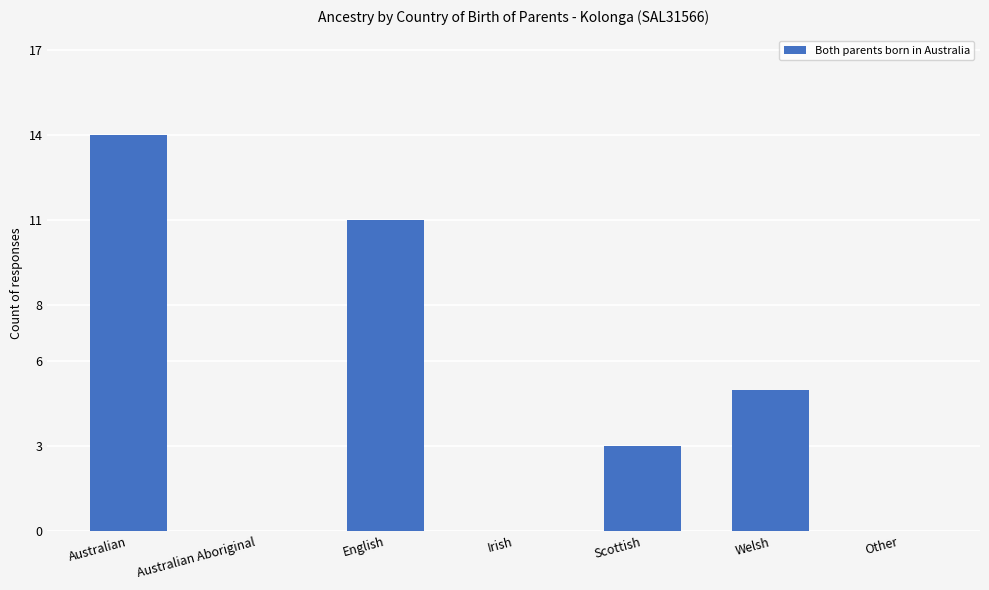

At which label does the data first exceed 3?

Australian